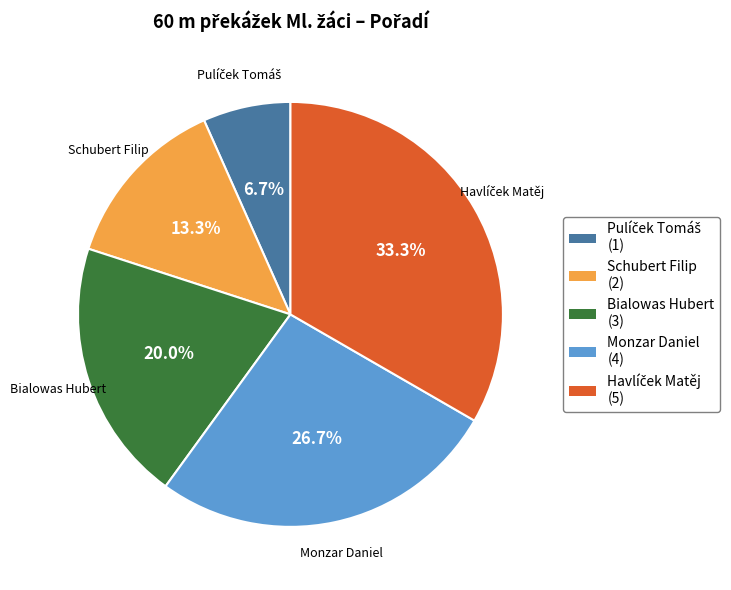

Do Schubert Filip and Monzar Daniel together represent more than half of the pie?

No